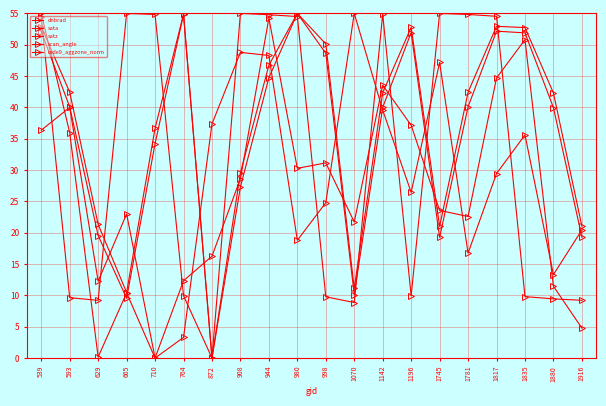

How many values in the dnbrad series exceed 28?

10